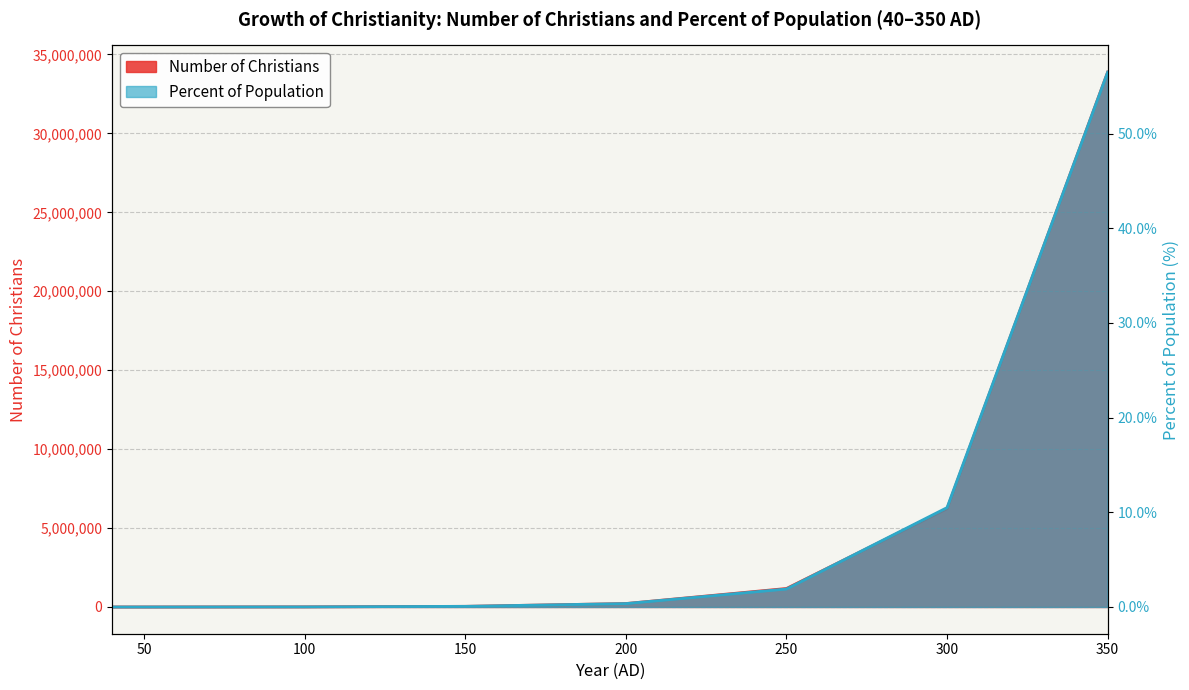

True or false: Percent of Population has a value of 10.5 at 300.

True